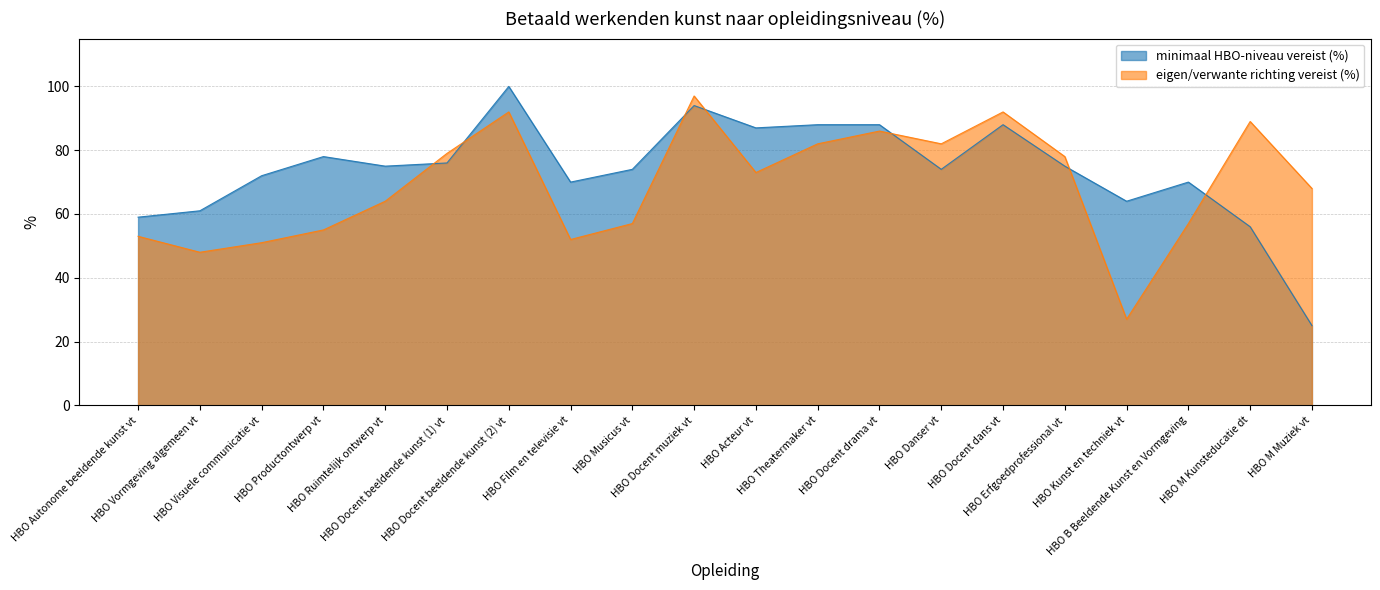

Count the number of categories in the chart.

20